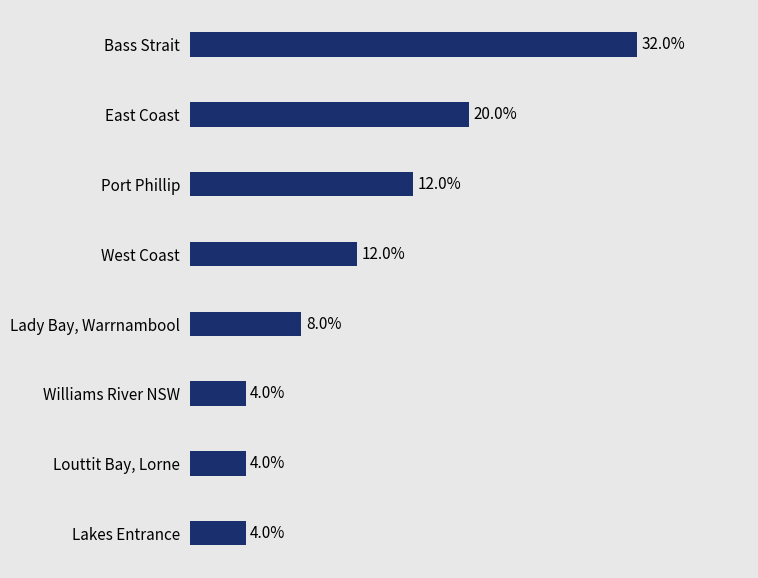

Between Bass Strait and Louttit Bay, Lorne, which is larger?

Bass Strait